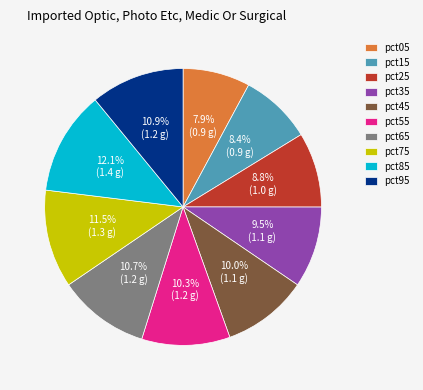

What percentage do pct05 and pct55 together represent?

18.2%